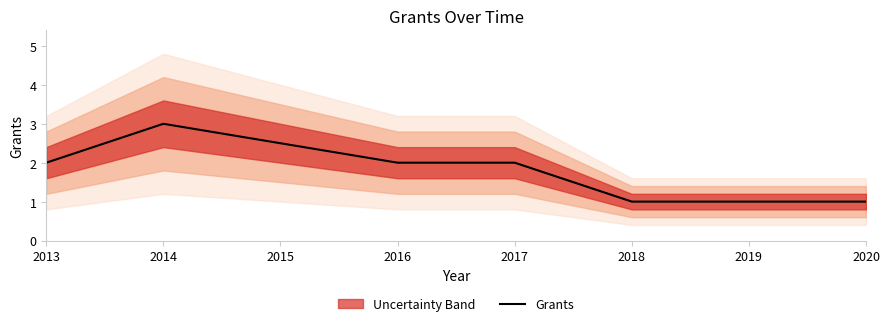

What is the ratio of the value at 2013 to the value at 2014?

0.7